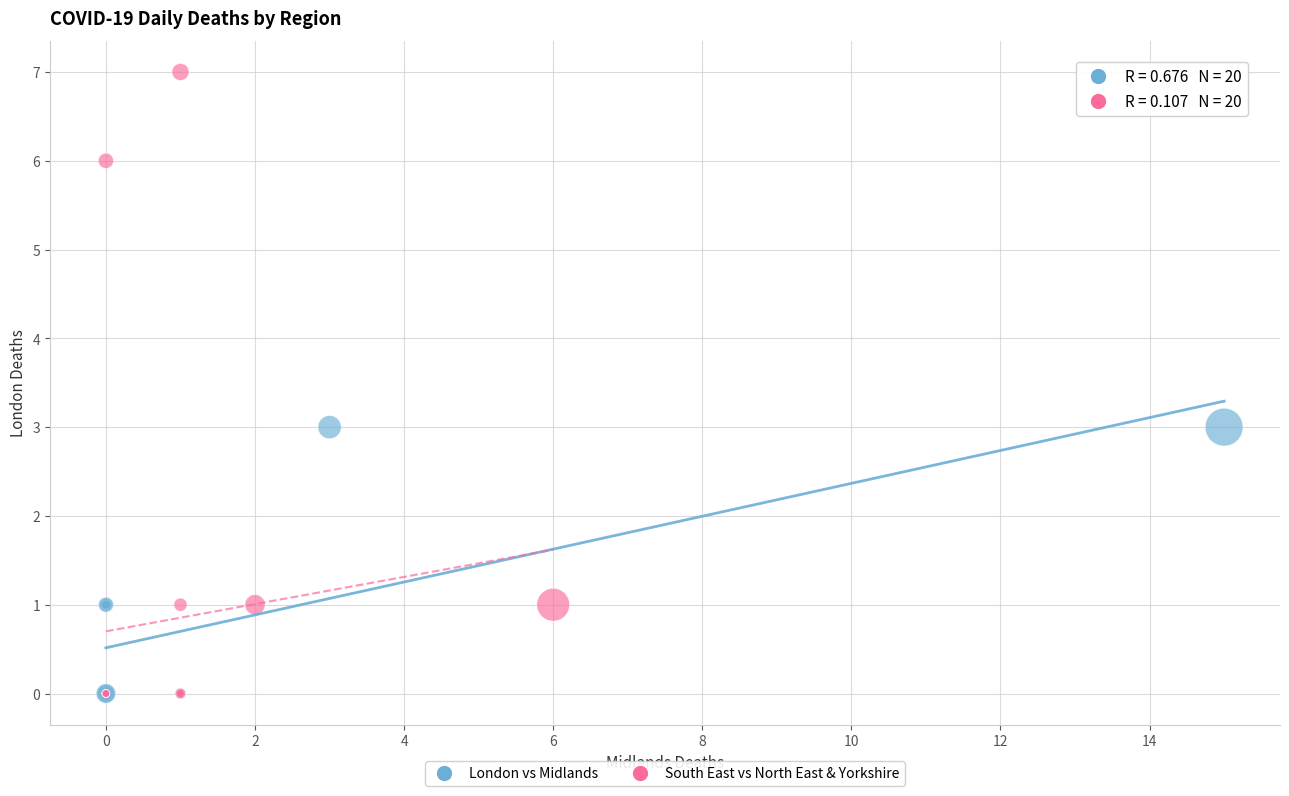

Which series has the largest Y range (max minus min)?

South East vs North East & Yorkshire